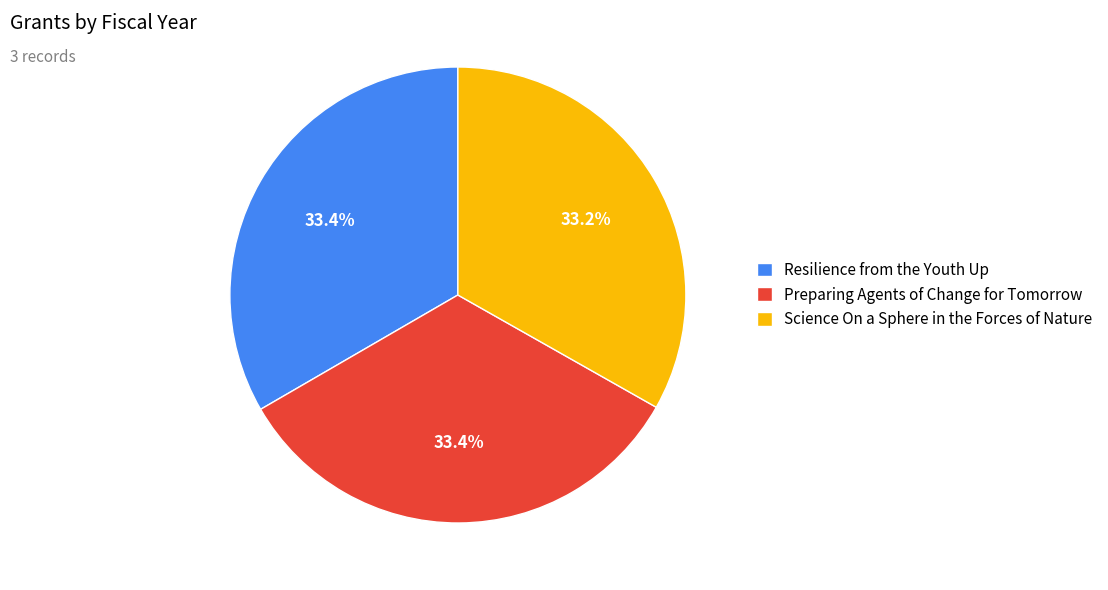

Is it true that Resilience from the Youth Up is 20% of the pie?

False